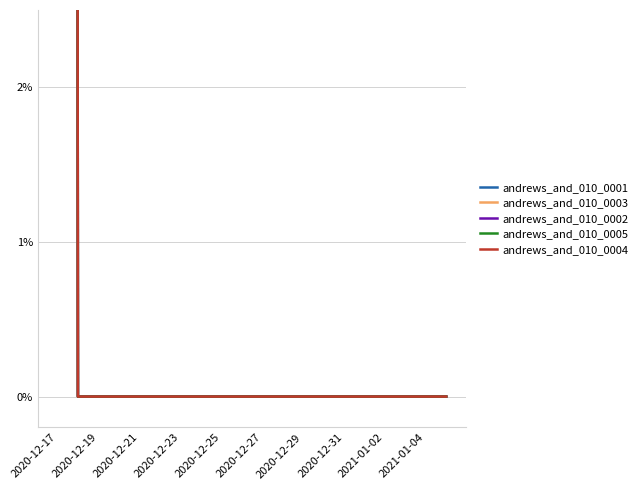

True or false: andrews_and_010_0005 has a value of 1 at 2020-12-27.

False